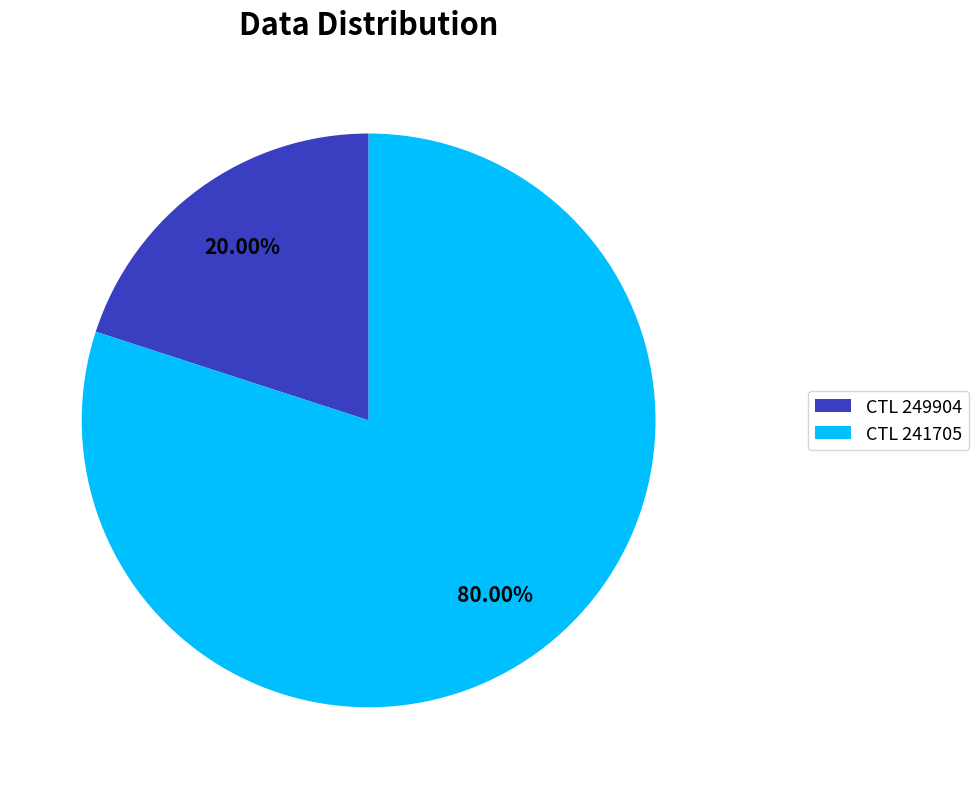

Does CTL 241705 account for over 50% of the chart?

Yes